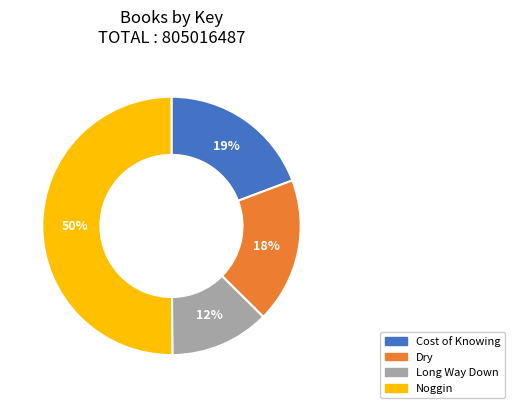

How many segments does this pie chart have?

4